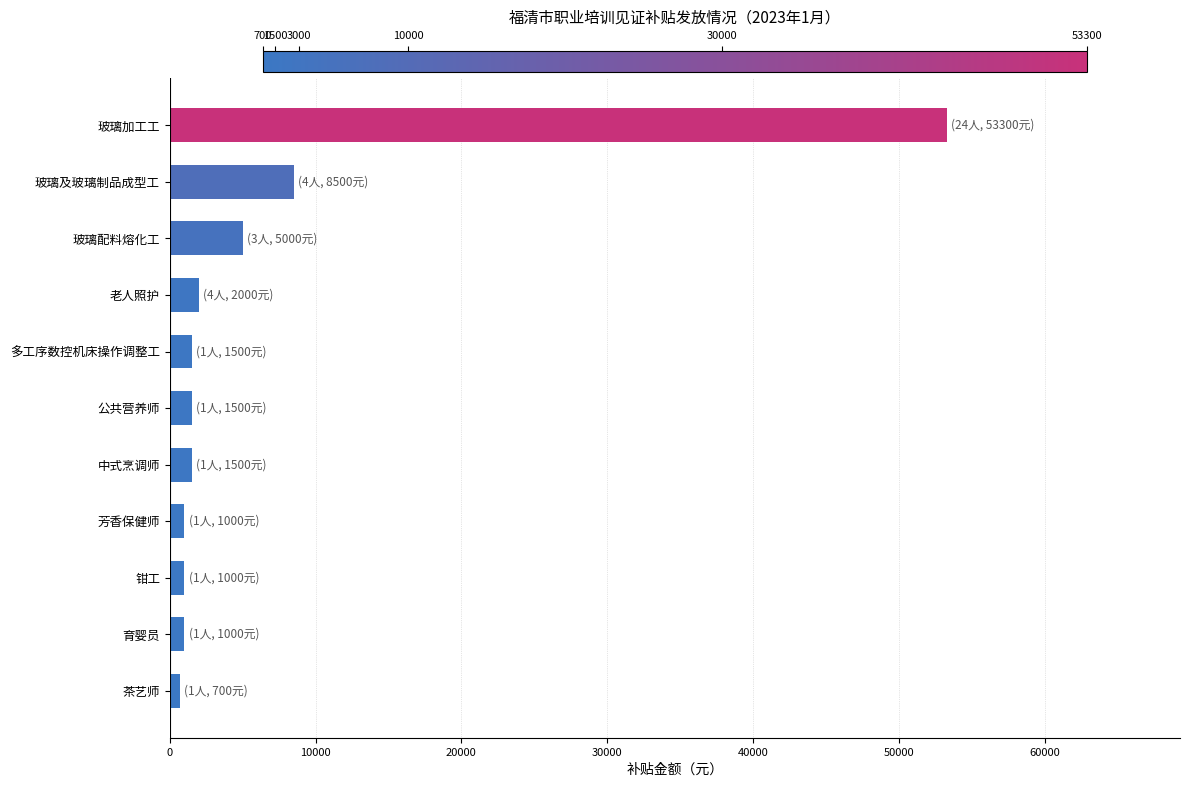

What is the value of the 5th bar from the top?

1500